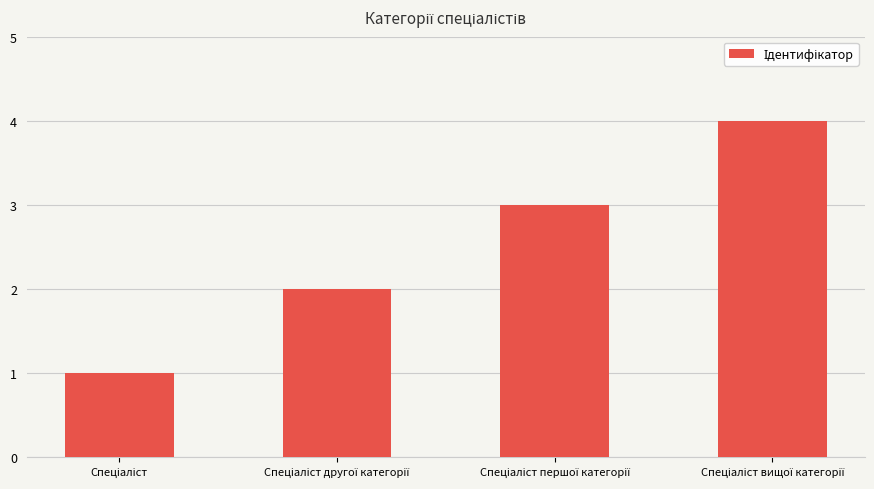

Count the number of data series in this chart.

1